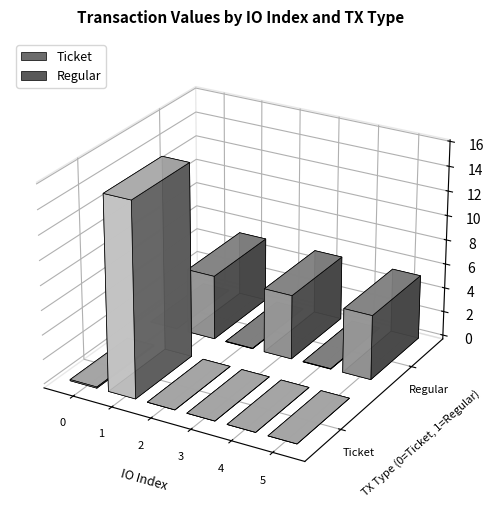

Is the value of Regular at 2 greater than the value of Ticket at 2?

No